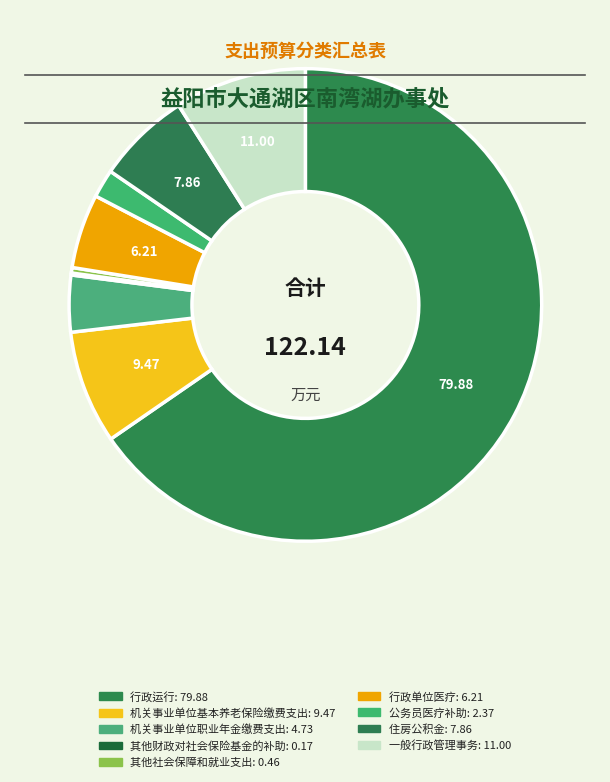

To the nearest percent, what is the average slice percentage?

11%